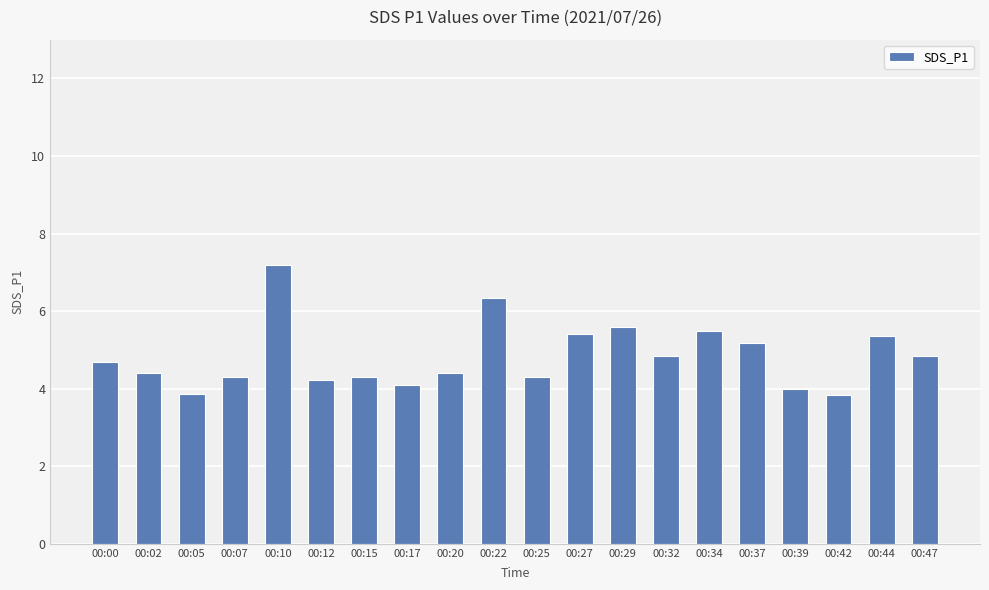

What is the greatest value displayed?

7.2